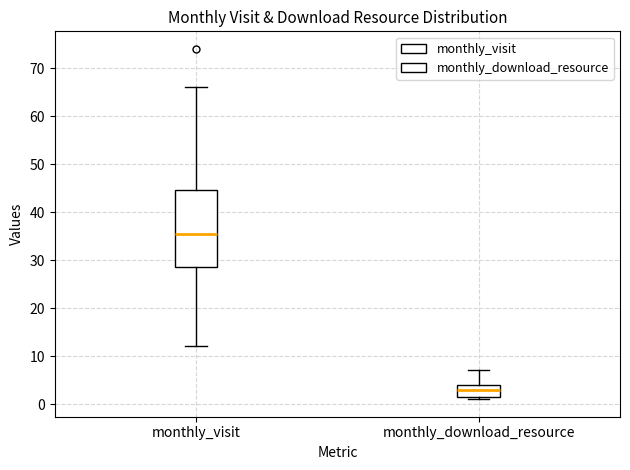

Reading left to right, read every box against the y-axis: the position of its median line, the range the box covers, and the ends of its whiskers. The values are not printed on the chart, so give them approximately, as read against the axis.

monthly_visit: median 36, box 29 to 45, whiskers 12 to 66
monthly_download_resource: median 3, box 2 to 4, whiskers 1 to 7